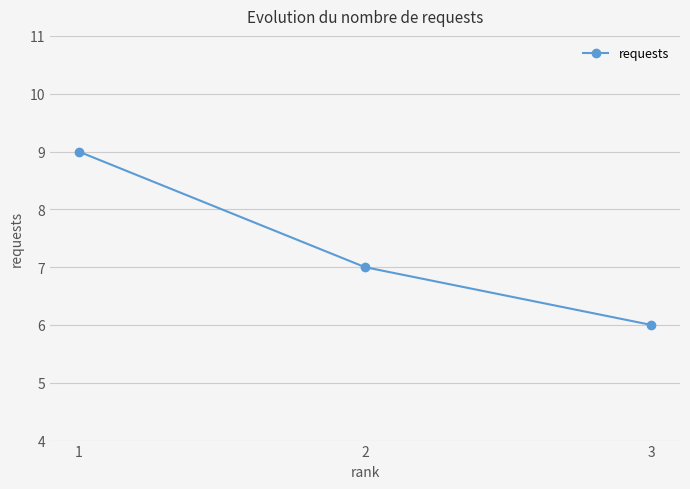

At which category does the chart reach its peak across all series?

1